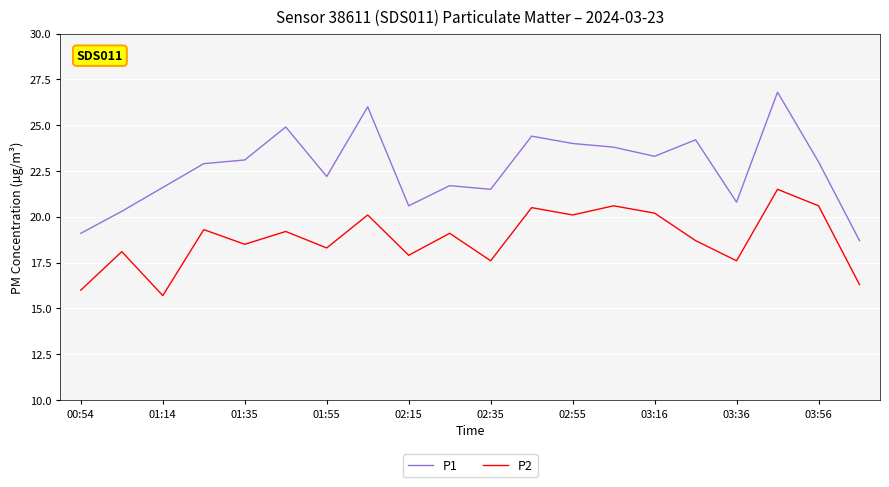

In P2, how many points are higher than both neighbors (excluding endpoints)?

8